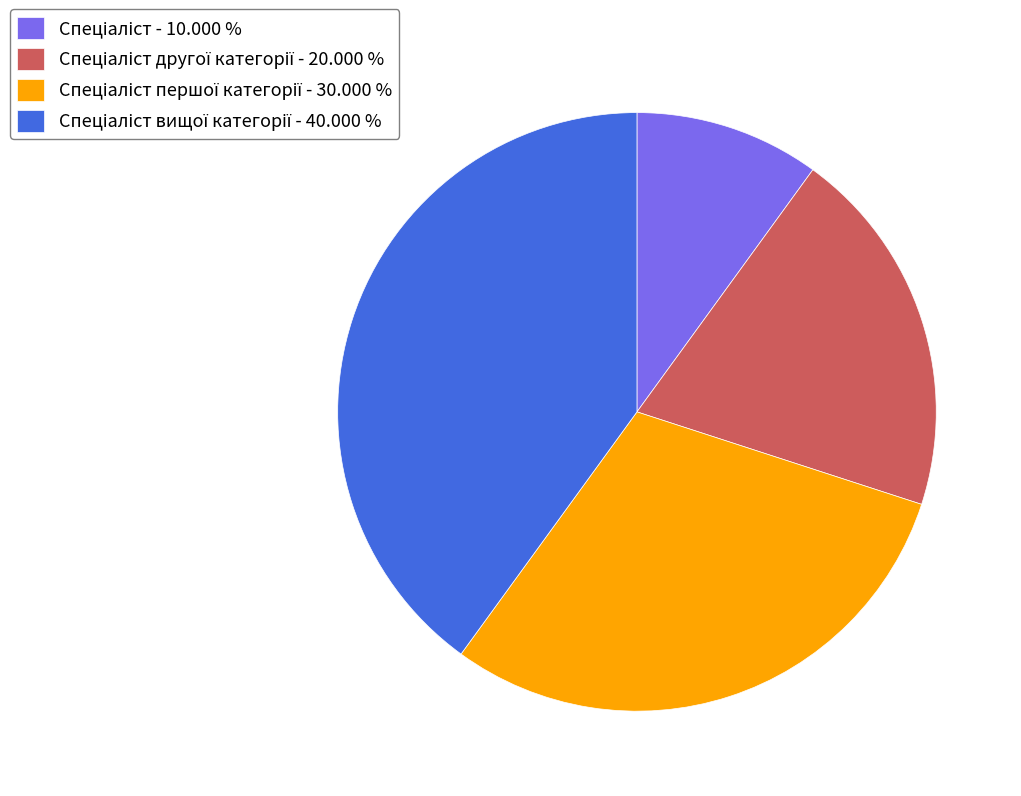

Is there any slice that represents more than half of the pie?

No